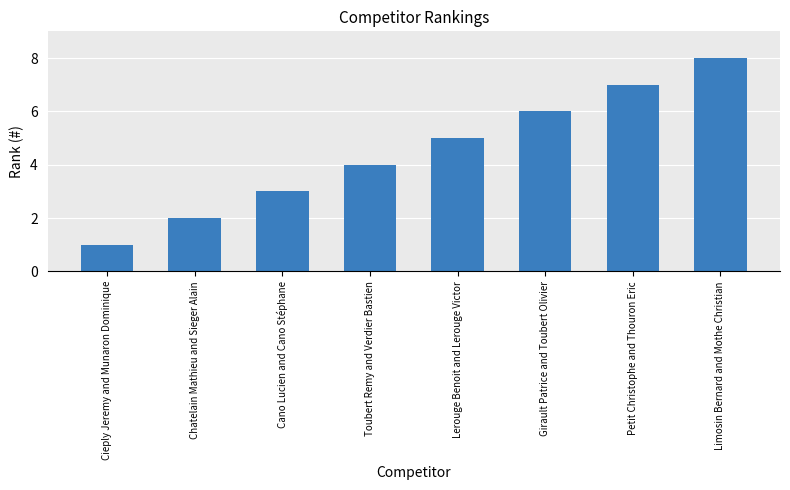

What is the sum of the values at Toubert Remy and Verdier Bastien and Petit Christophe and Thouron Eric?

11